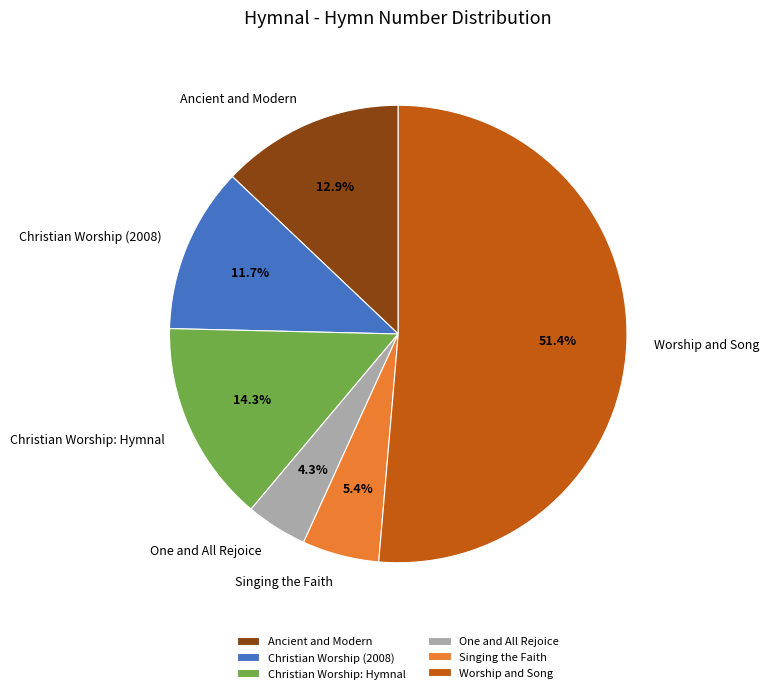

How many segments does this pie chart have?

6